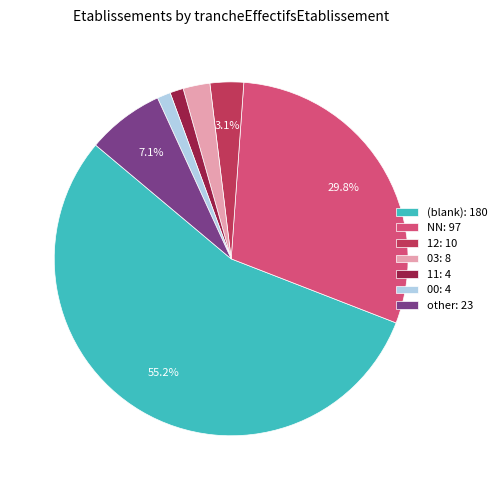

Is the sum of (blank): 180 and 11: 4 greater than half?

Yes